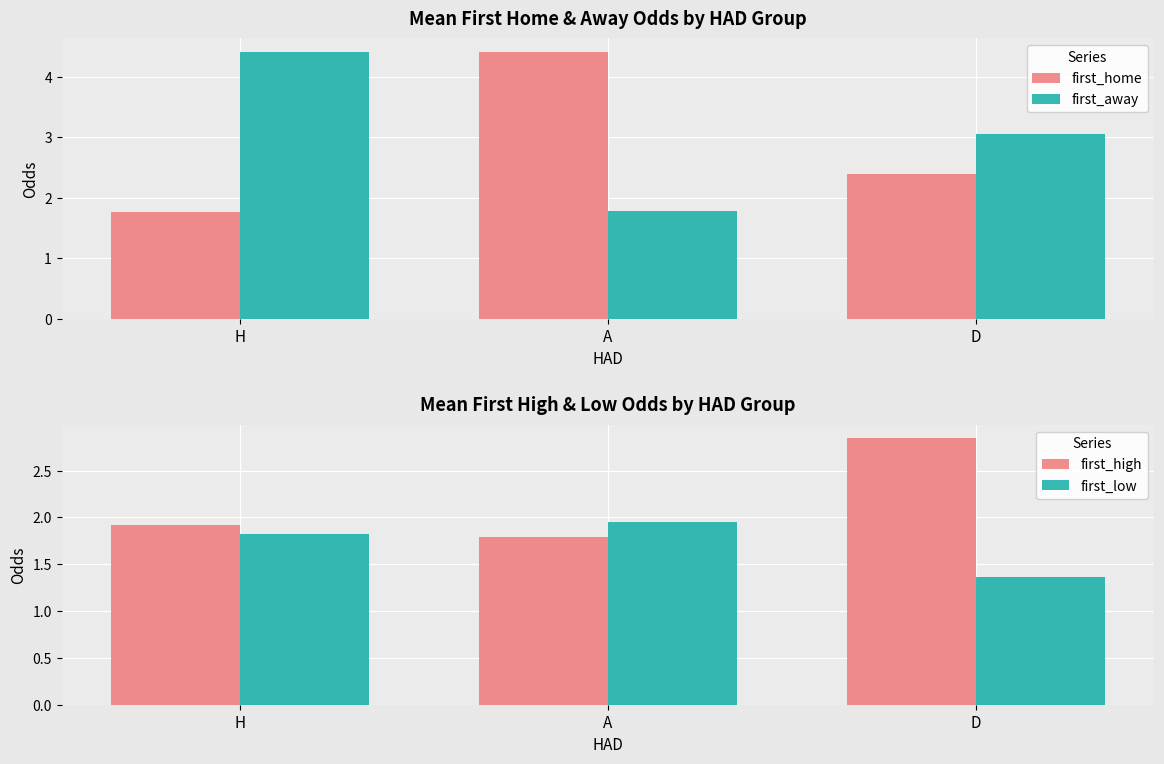

The value of first_low at A is 0.7. True or false?

False